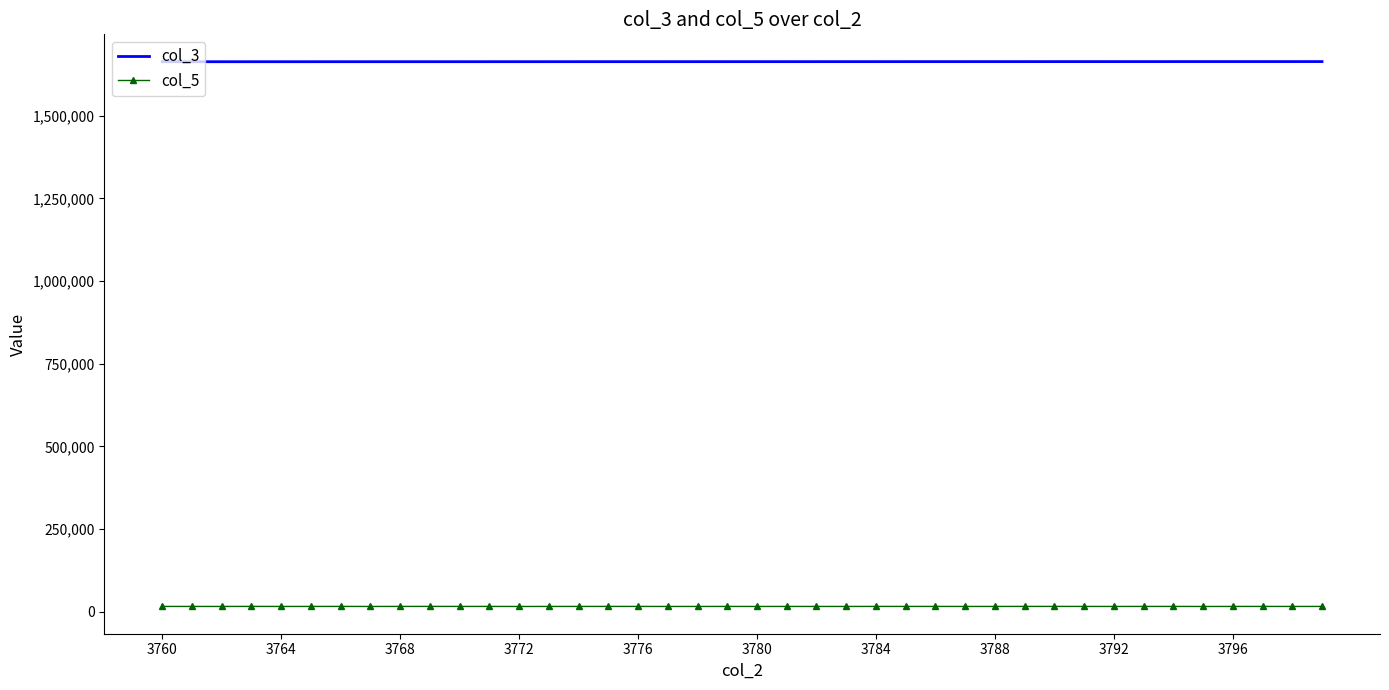

Which series has the largest total across all categories?

col_3